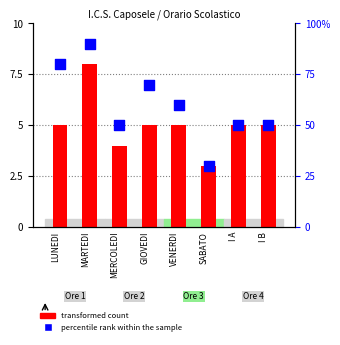

Which series contains the lowest Y value?

transformed count